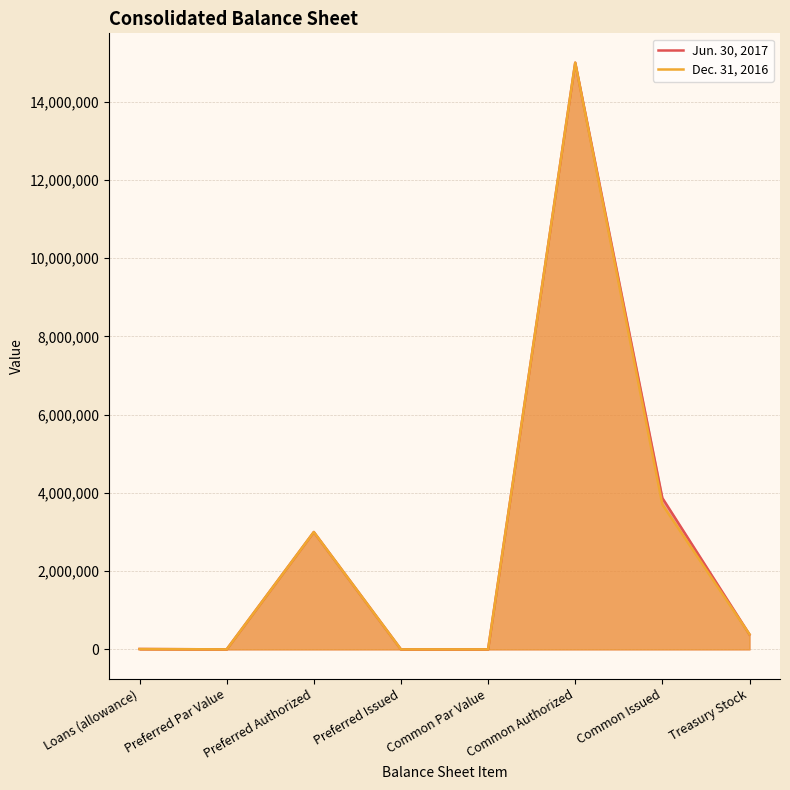

Does the chart have visible grid lines?

Yes